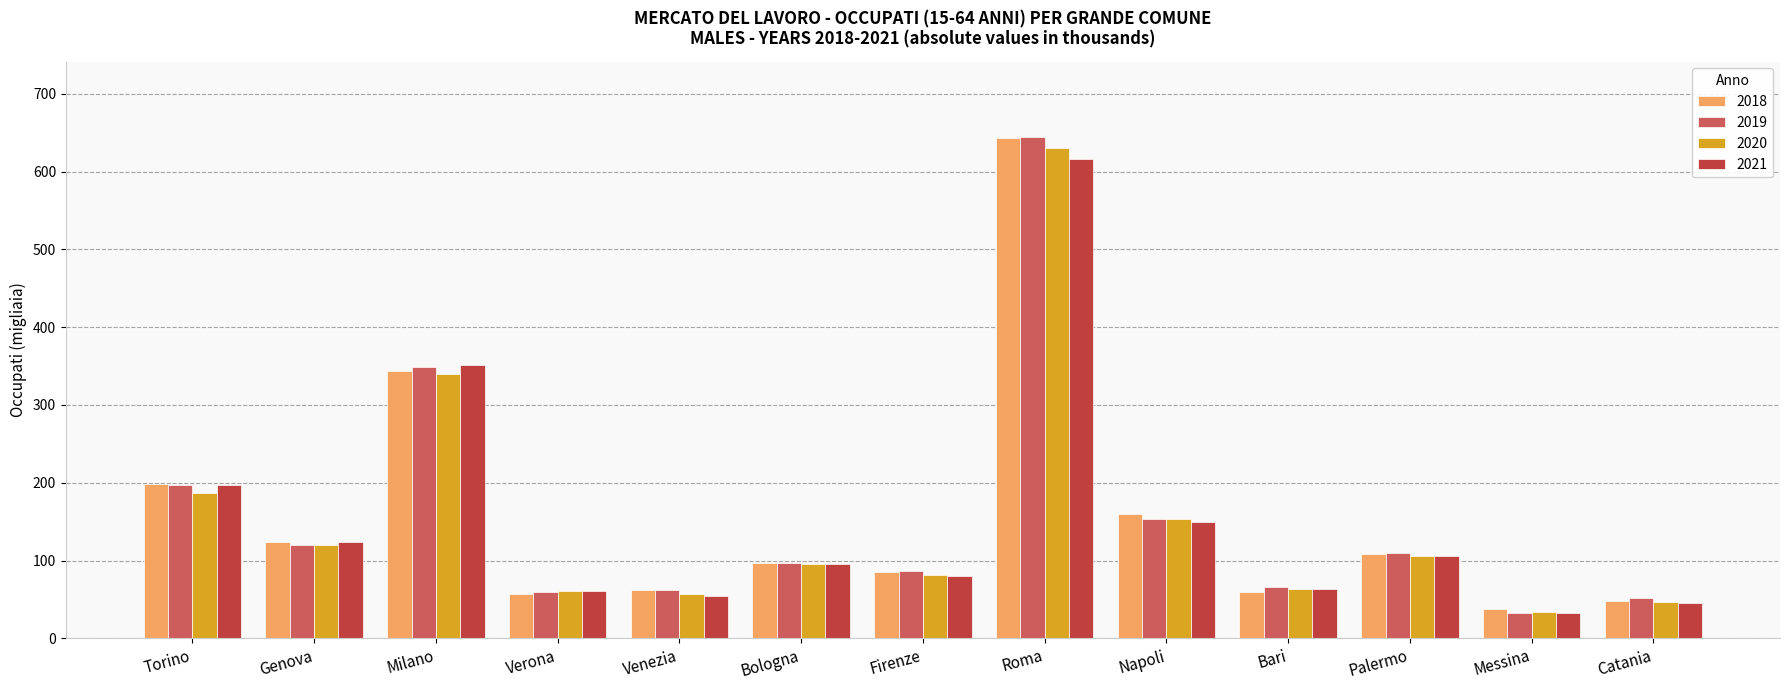

What is the label of the 8th bar from the right?

Bologna